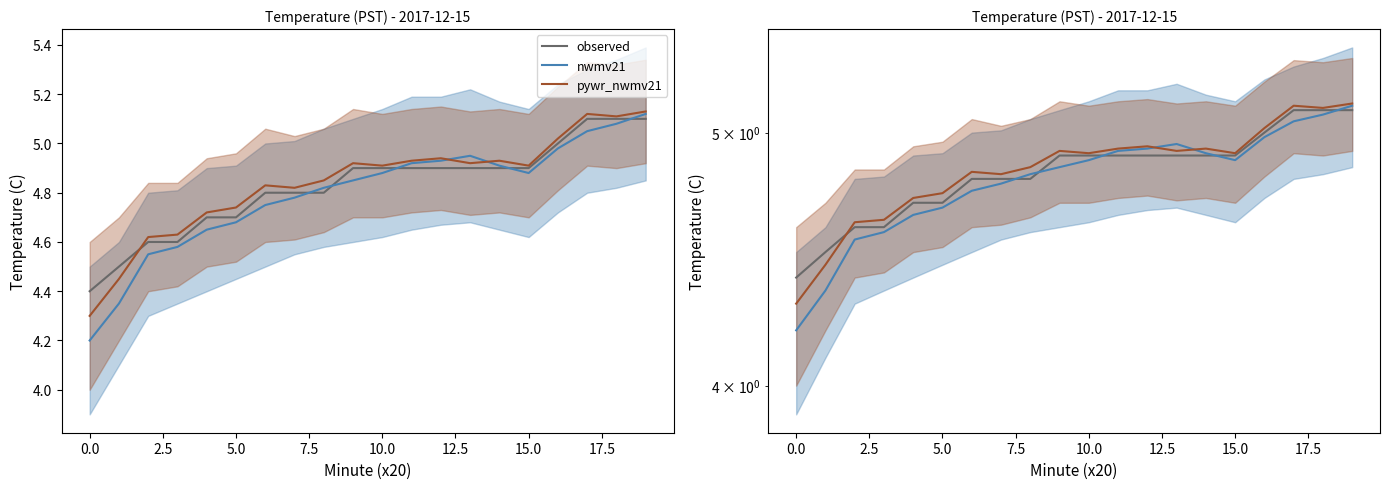

True or false: nwmv21 has a value of 5.0 at 13.

True